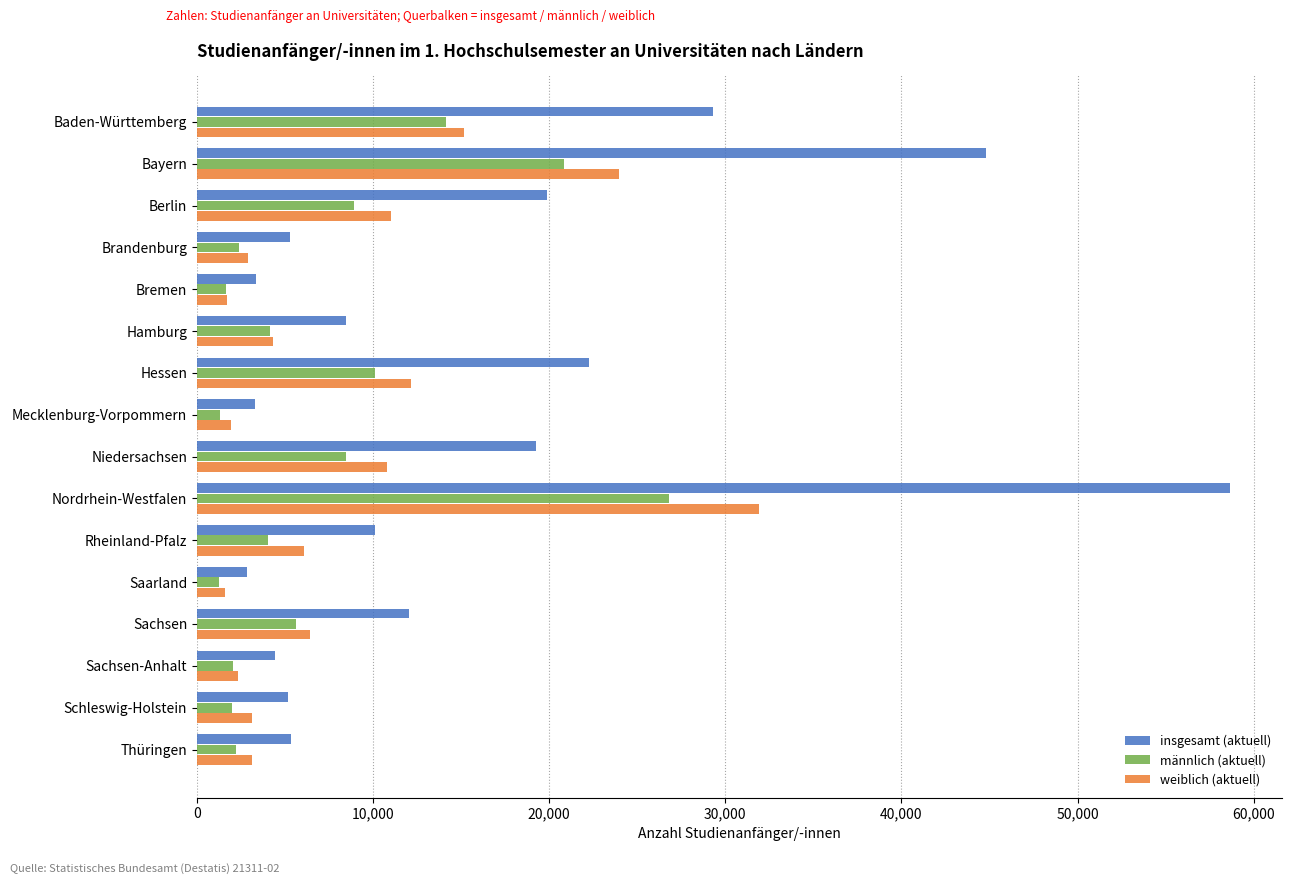

Between Baden-Württemberg and Bremen, which series saw the biggest shift?

insgesamt (aktuell)